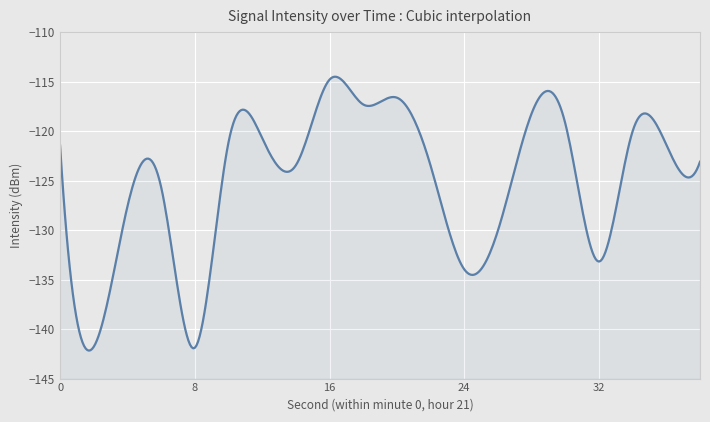

List the labels in order of value, smallest first.

8, 2, 24, 32, 26, 4, 6, 22, 14, 38, 0, 36, 10, 12, 34, 30, 28, 18, 20, 16